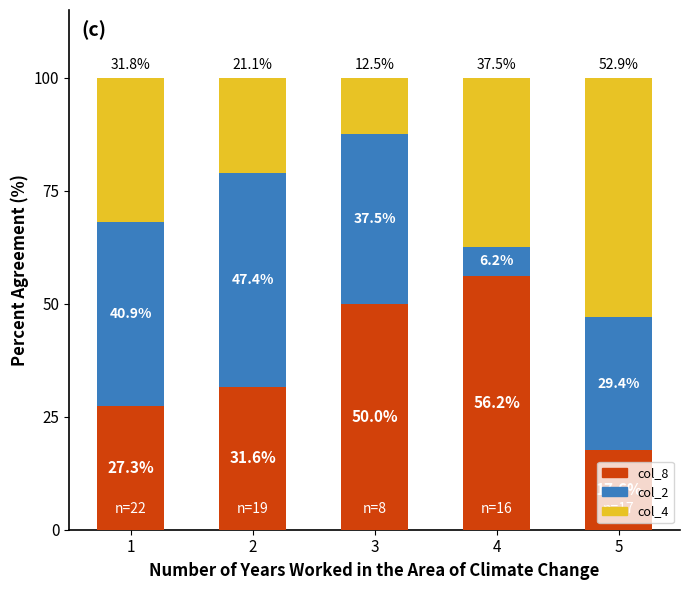

Is it true that col_8 equals 27.3 at 1?

True